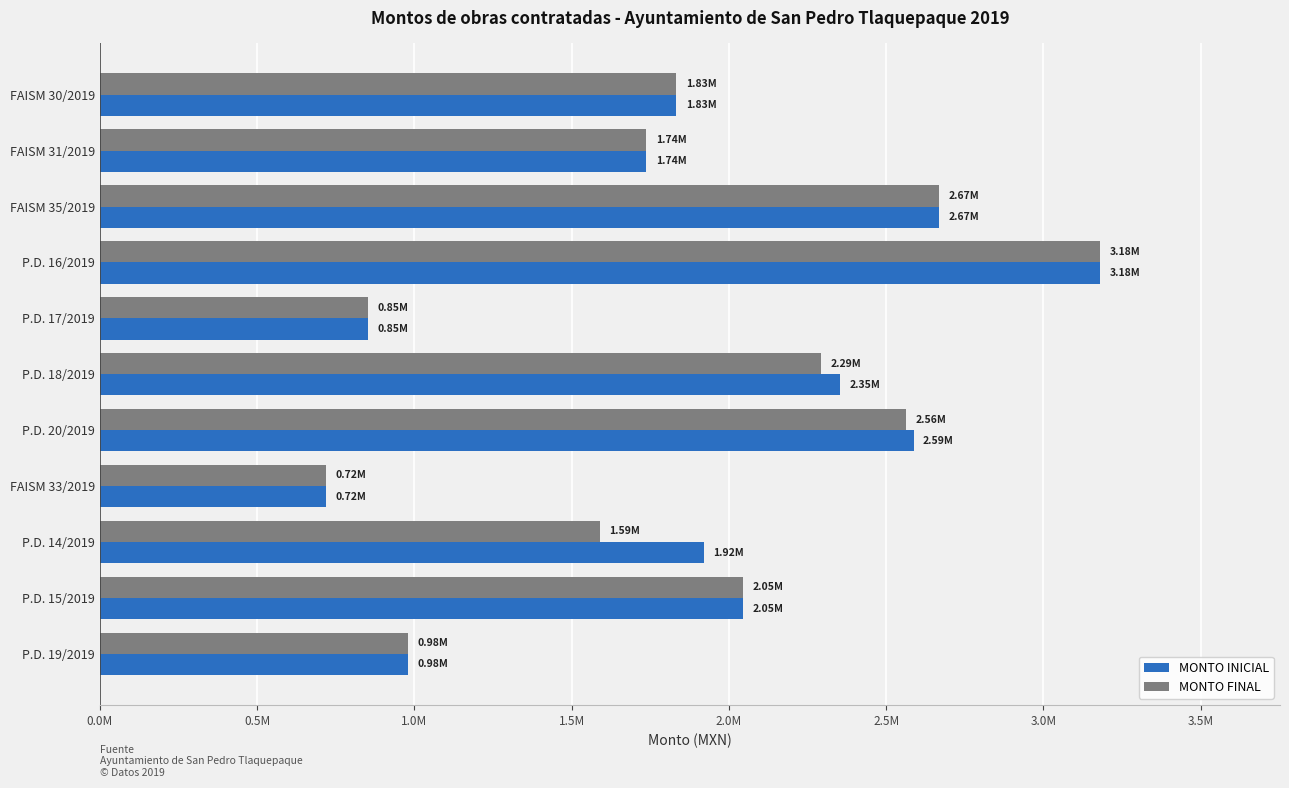

What are all the series names shown in the legend?

MONTO INICIAL, MONTO FINAL